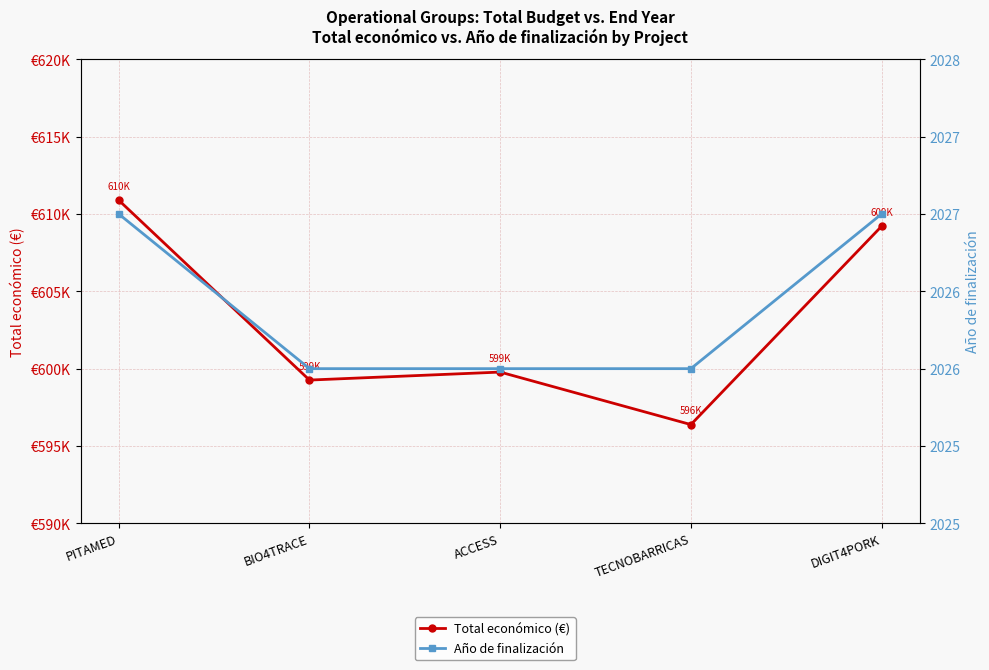

What is the spread (max minus min) of values at ACCESS?

597753